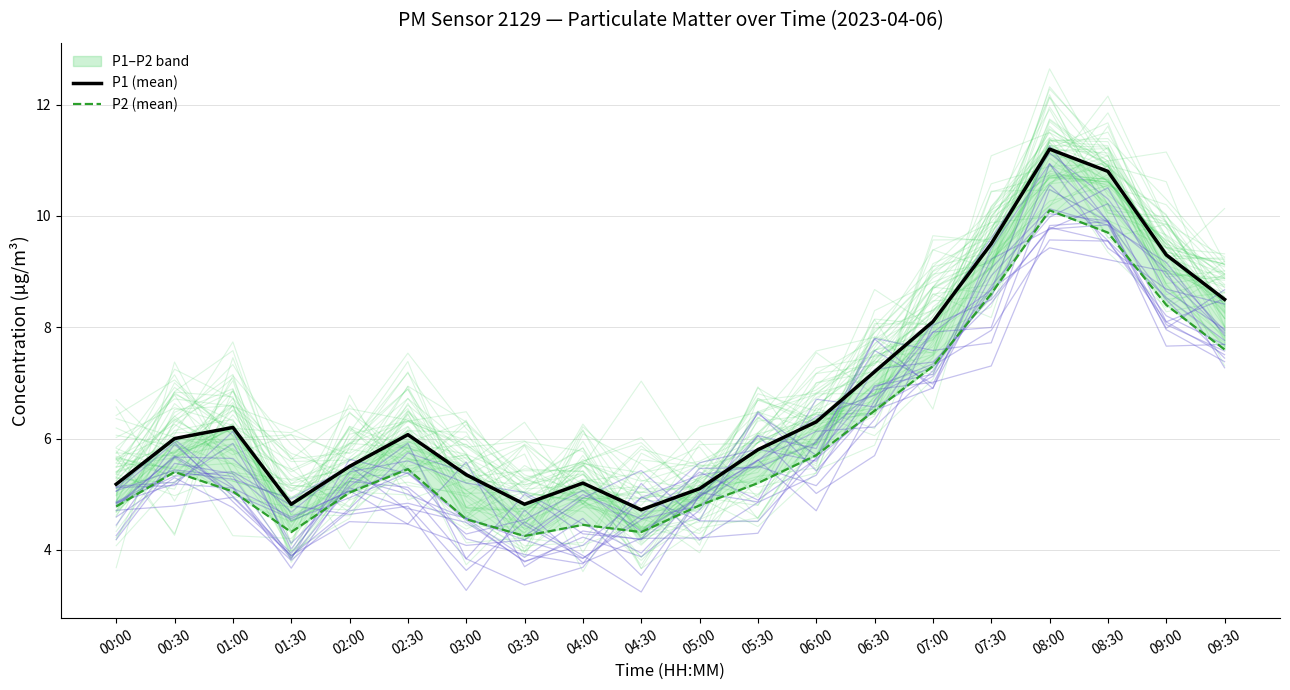

Is the value of P2 (mean) at 03:00 greater than the value of P1 (mean) at 09:00?

No